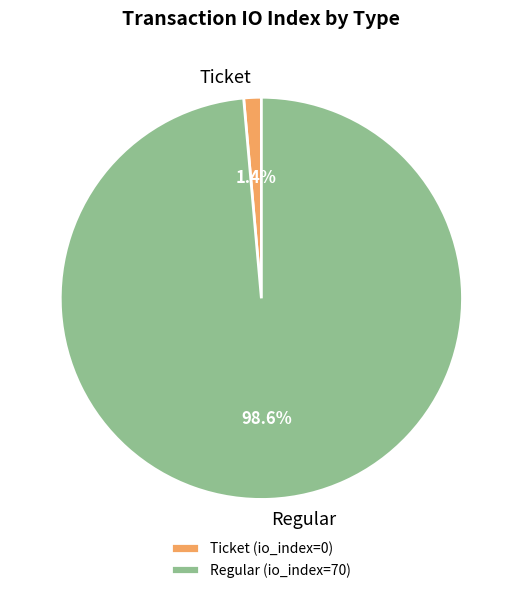

Which category accounts for the majority?

Regular